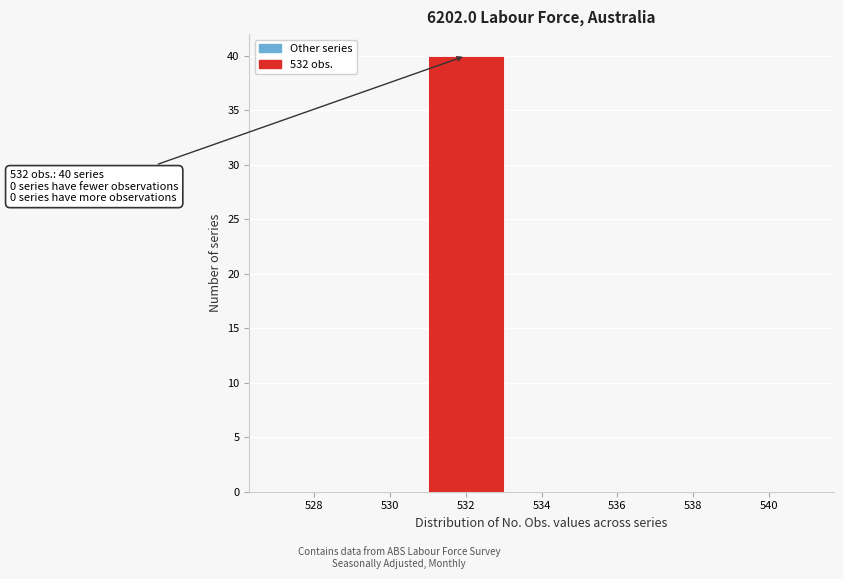

Over which range of the x-axis is the bar tallest?

531 to 533